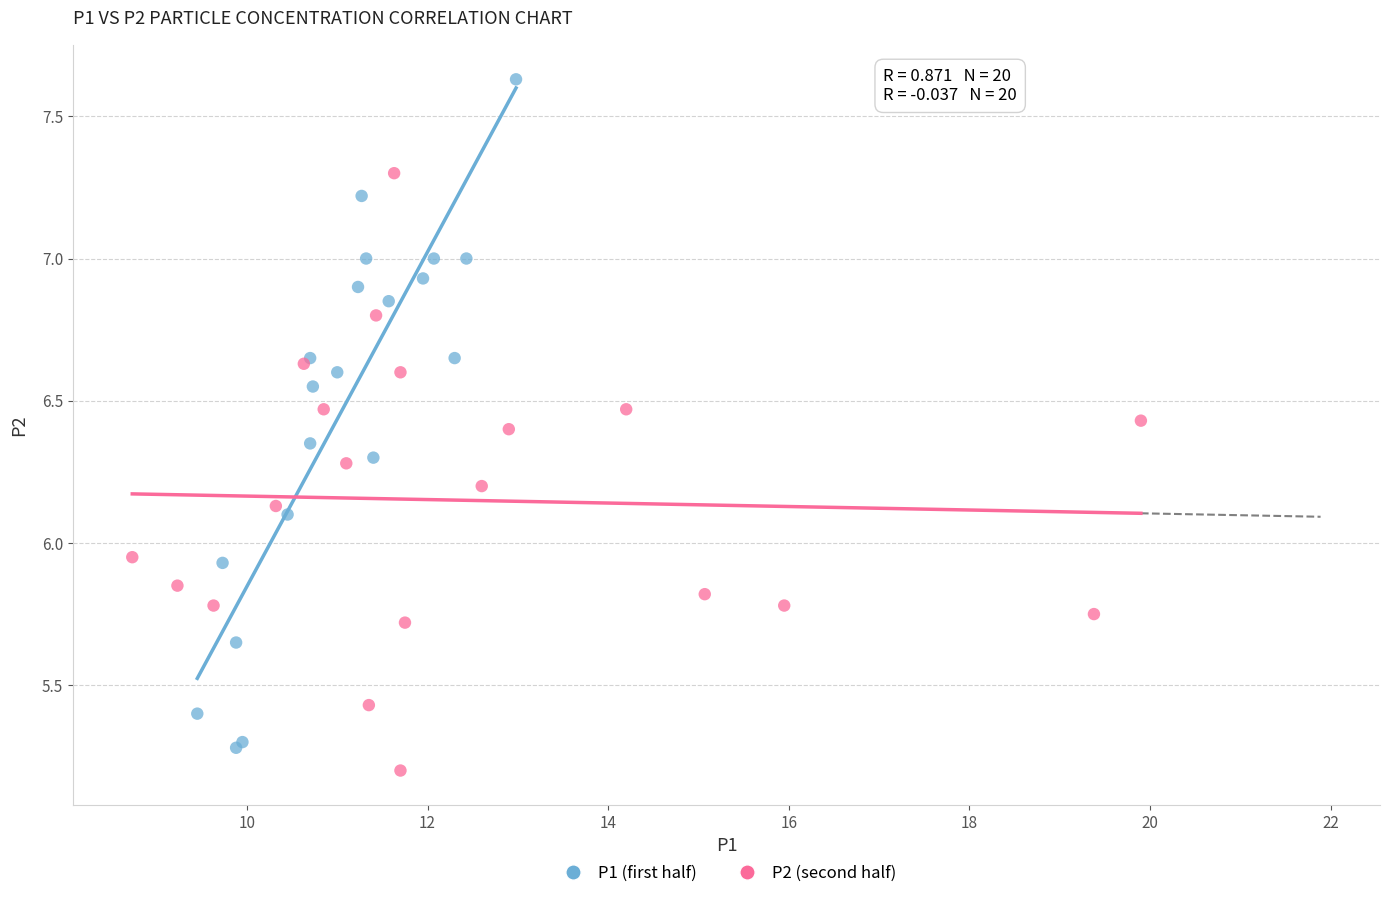

Which series reaches the maximum Y coordinate?

P1 (first half)